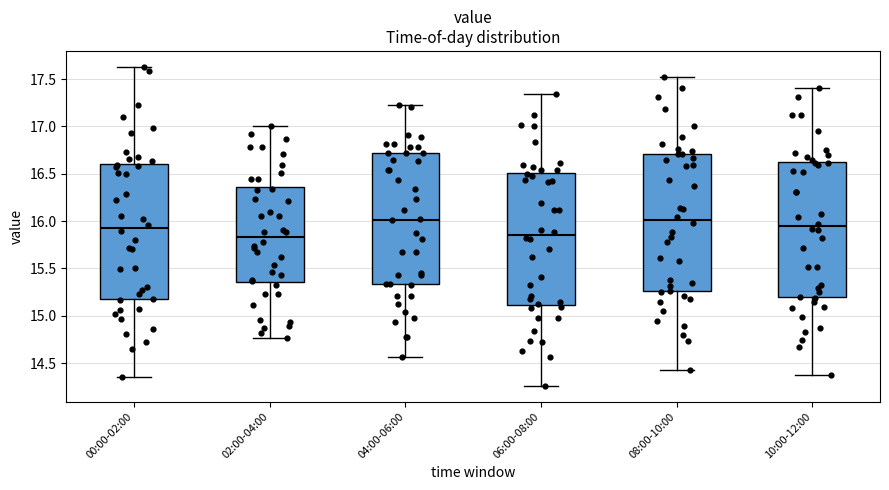

Reading left to right, read every box against the y-axis: the position of its median line, the range the box covers, and the ends of its whiskers. The values are not printed on the chart, so give them approximately, as read against the axis.

00:00-02:00: median 15.95, box 15.20 to 16.60, whiskers 14.35 to 17.65
02:00-04:00: median 15.85, box 15.35 to 16.35, whiskers 14.75 to 17.00
04:00-06:00: median 16.00, box 15.35 to 16.70, whiskers 14.55 to 17.25
06:00-08:00: median 15.85, box 15.10 to 16.50, whiskers 14.25 to 17.35
08:00-10:00: median 16.00, box 15.25 to 16.70, whiskers 14.45 to 17.50
10:00-12:00: median 15.95, box 15.20 to 16.60, whiskers 14.35 to 17.40